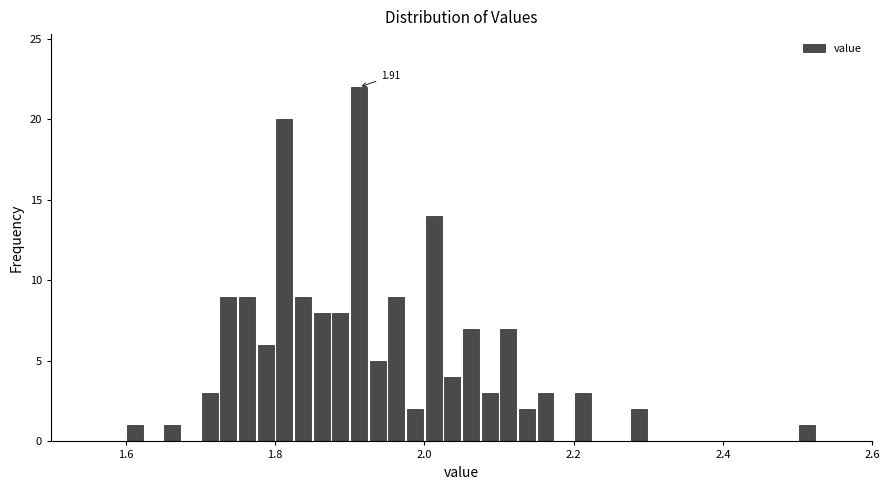

Read against the x-axis, roughly where is the centre of the tallest bar?

1.92